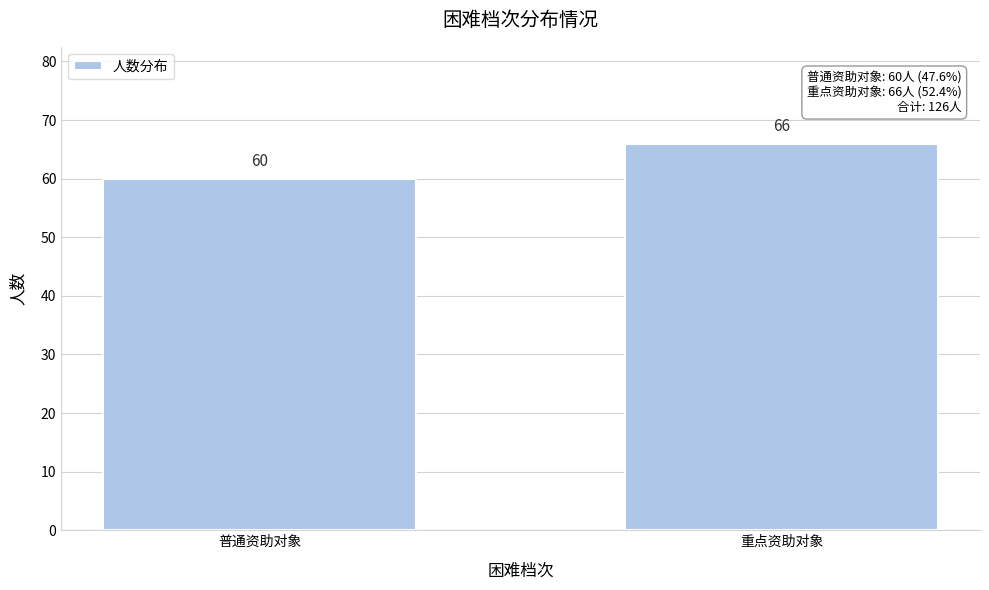

Reading left to right, extract all data points from this chart.

60	66